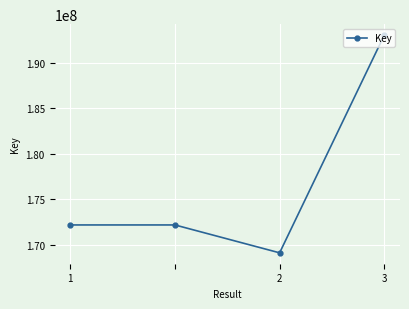

What is the smallest value displayed?

169087586